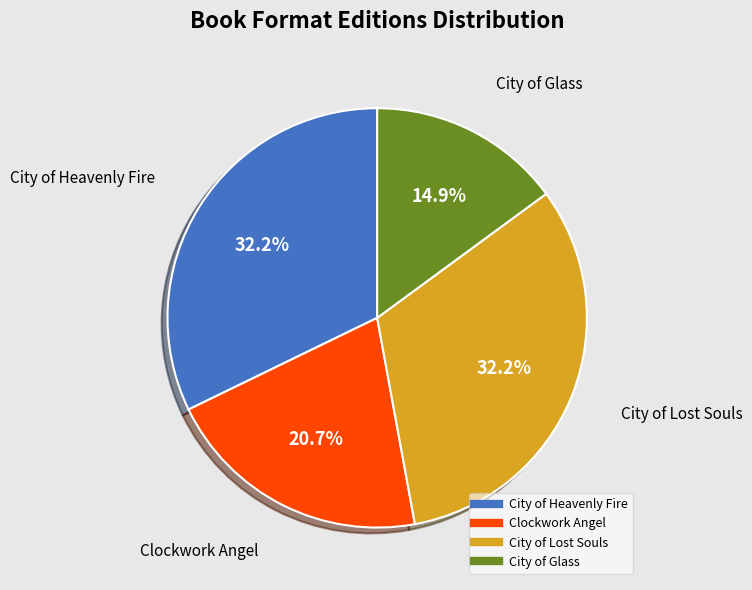

The City of Heavenly Fire slice represents 32% of the pie. True or false?

True